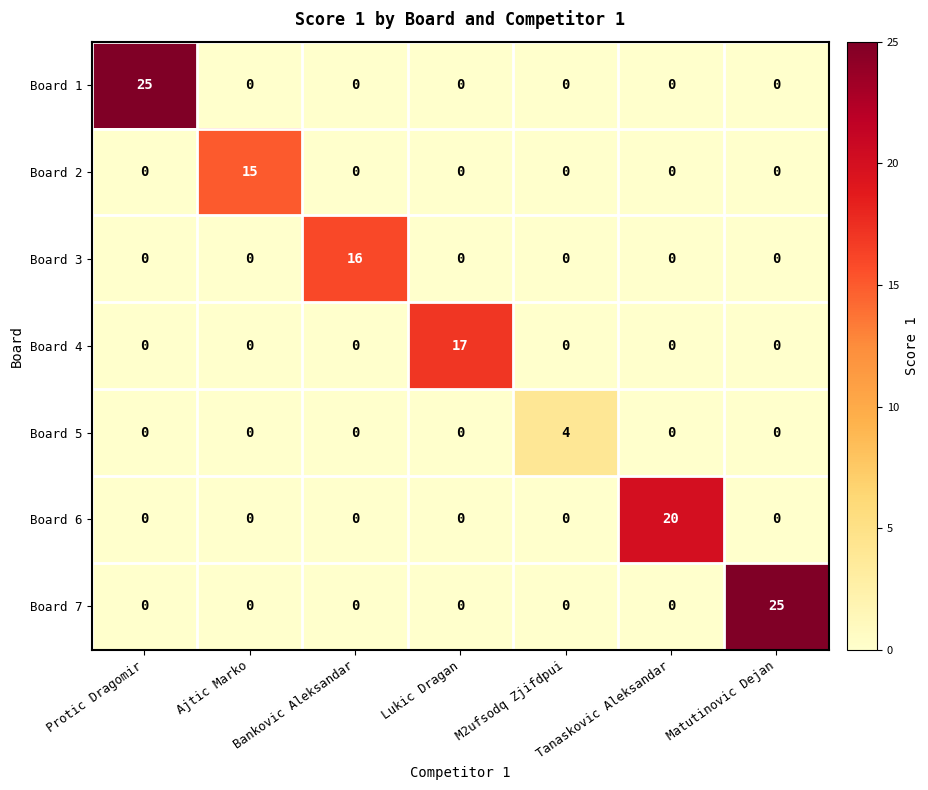

Which series changed the most between M2ufsodq Zjifdpui and Matutinovic Dejan?

Board 7